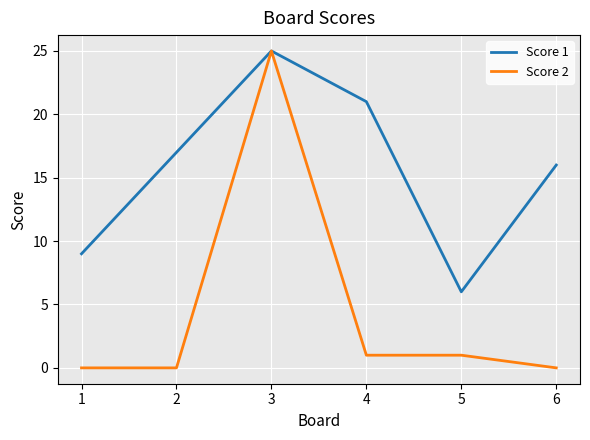

How many lines are shown in the chart?

2